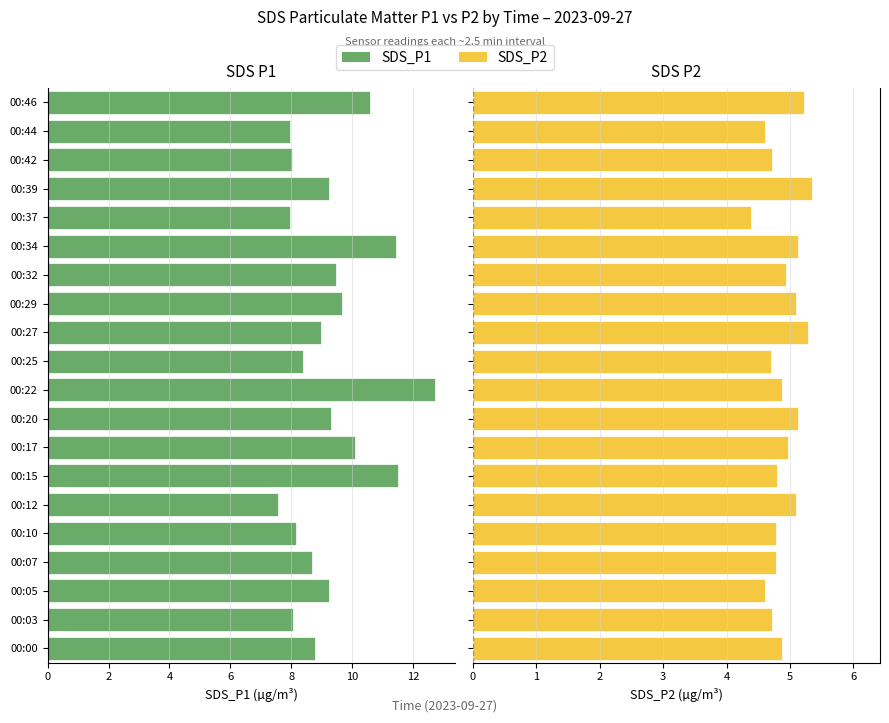

List the series in order of their peak value, lowest first.

SDS_P2, SDS_P1